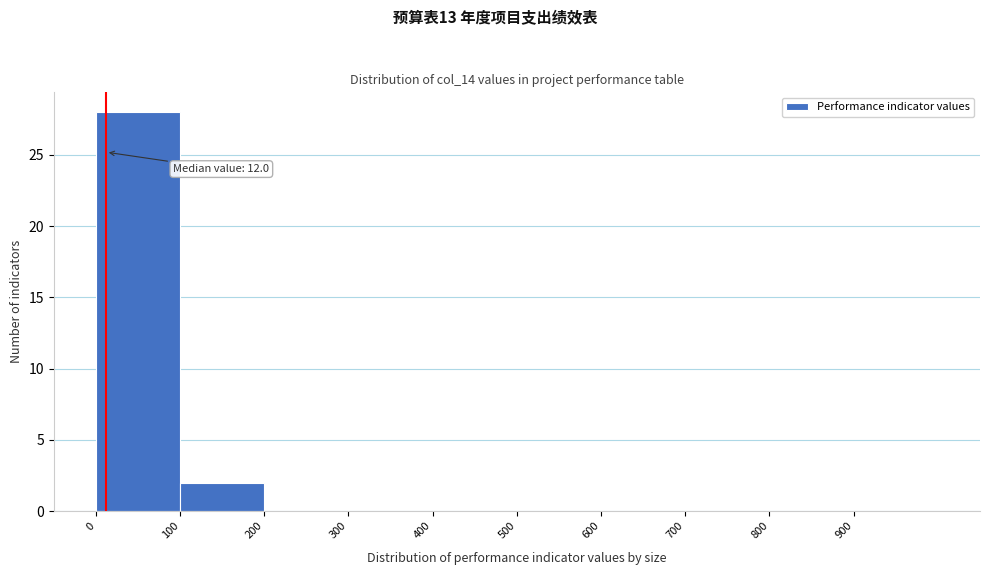

Which range on the x-axis has the tallest bar?

0 to 100